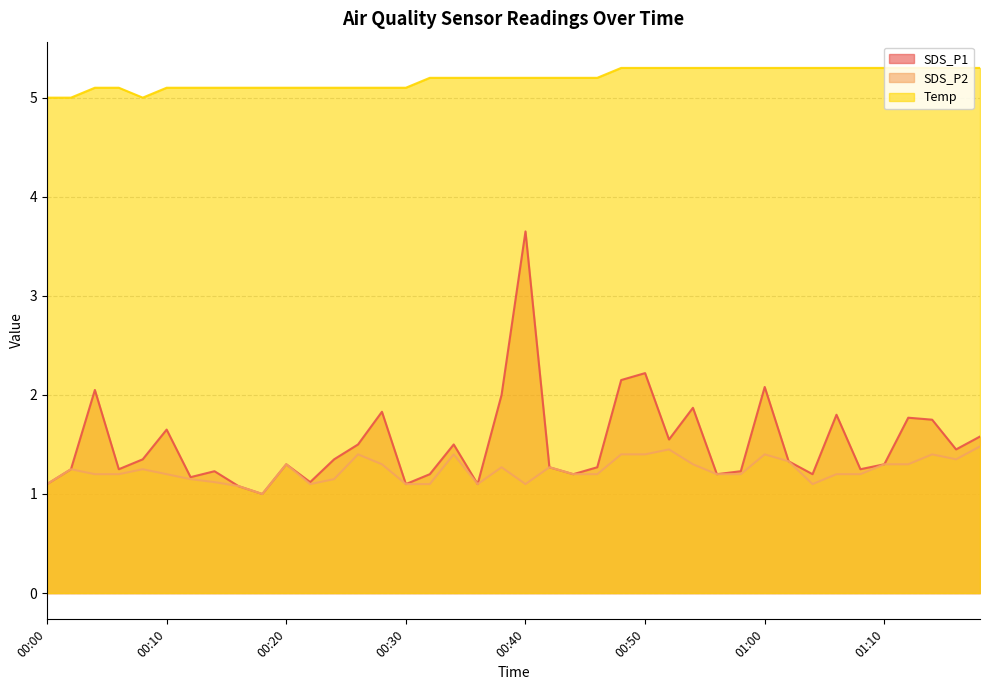

What is the difference between the second highest and minimum values in the Temp series?

0.3